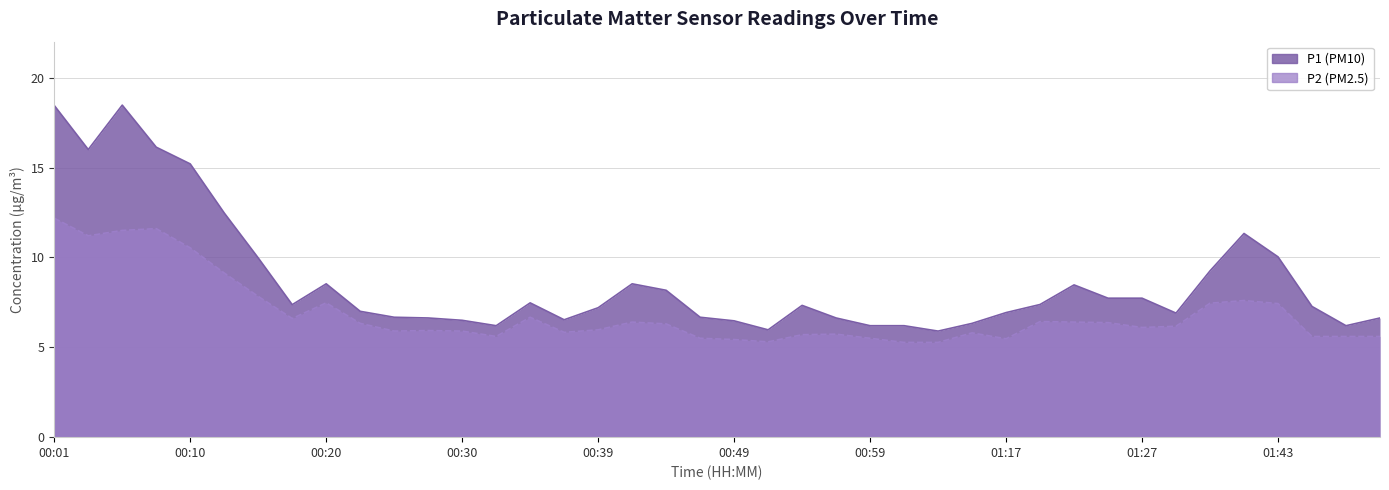

Which series changed the most between 00:01 and 00:47?

P1 (PM10)